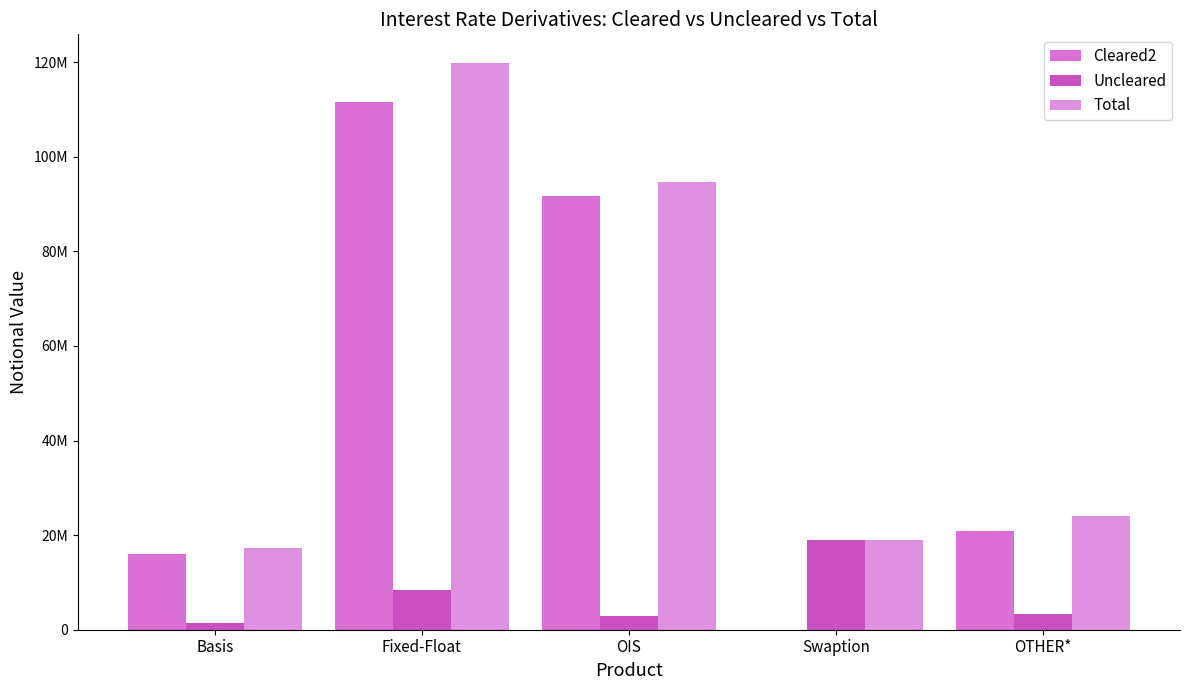

Reading left to right, extract all data points from this chart.

Cleared2: 15980208	111491376	91676591	753	20855821
Uncleared: 1317231	8395367	2958463	19046940	3229594
Total: 17297439	119886742	94635054	19047693	24085415